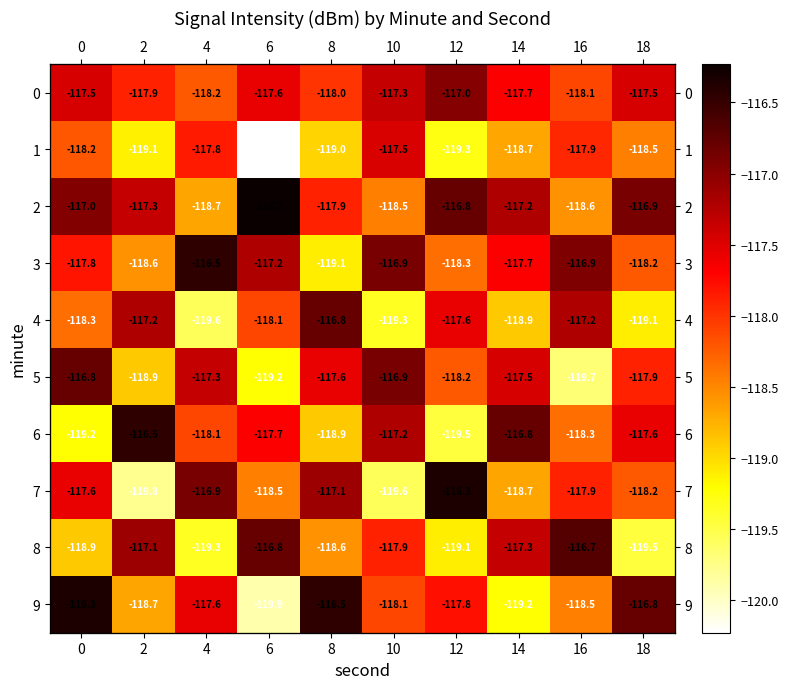

What is the approximate value of 5 at 2?

-118.9